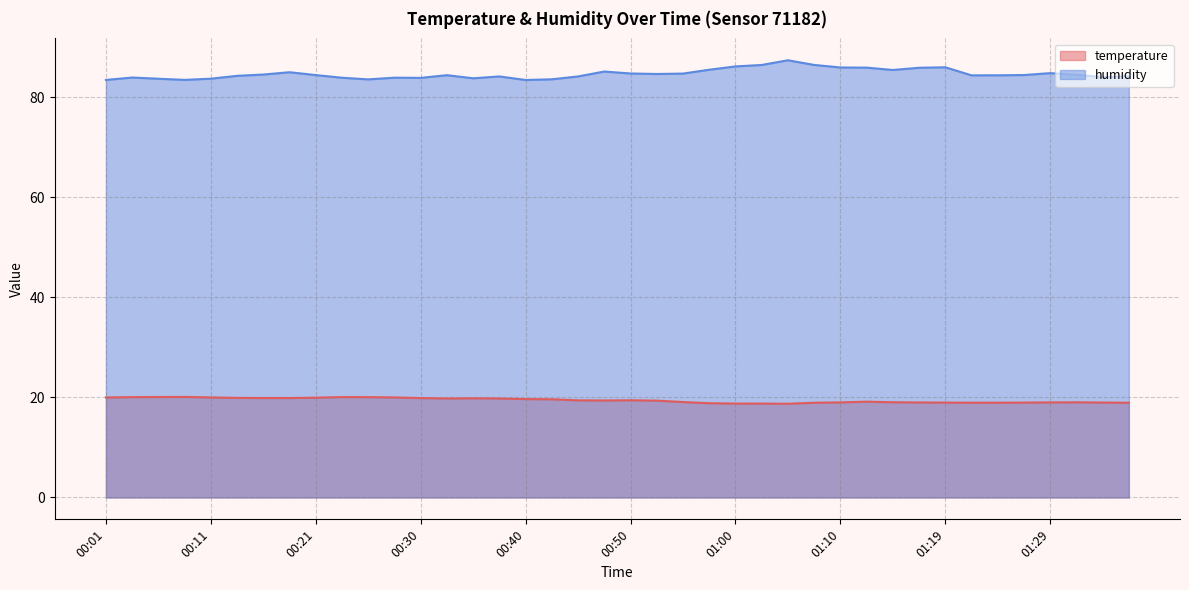

True or false: temperature and humidity cross at least once.

False